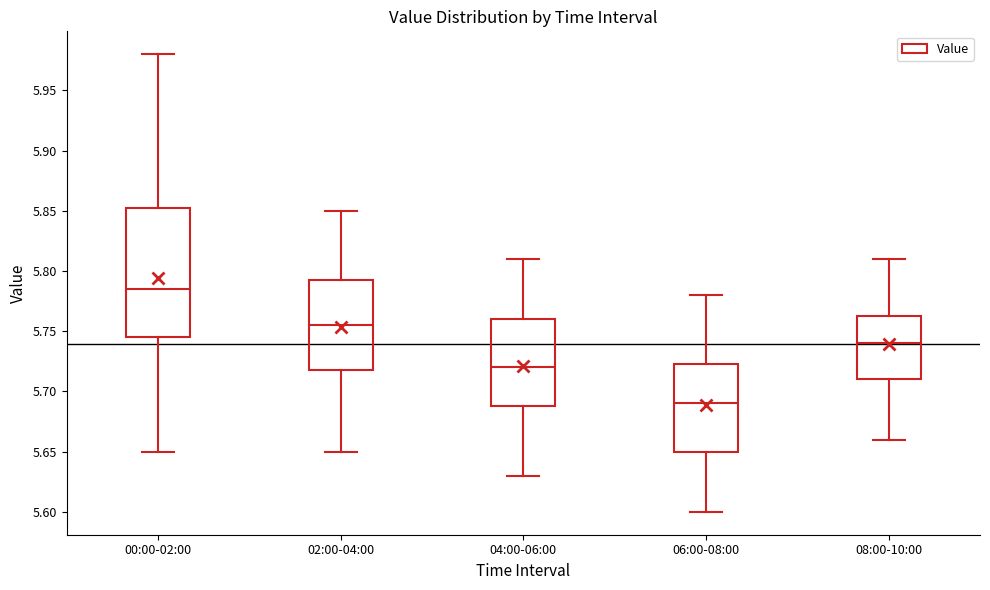

Reading left to right, transcribe this box plot: for each box, give where its median line is, the range the box spans, and where its two whiskers end, as read against the y-axis. The values are not printed on the chart, so give them approximately, as read against the axis.

00:00-02:00: median 5.785, box 5.745 to 5.855, whiskers 5.650 to 5.980
02:00-04:00: median 5.755, box 5.720 to 5.795, whiskers 5.650 to 5.850
04:00-06:00: median 5.720, box 5.690 to 5.760, whiskers 5.630 to 5.810
06:00-08:00: median 5.690, box 5.650 to 5.725, whiskers 5.600 to 5.780
08:00-10:00: median 5.740, box 5.710 to 5.765, whiskers 5.660 to 5.810